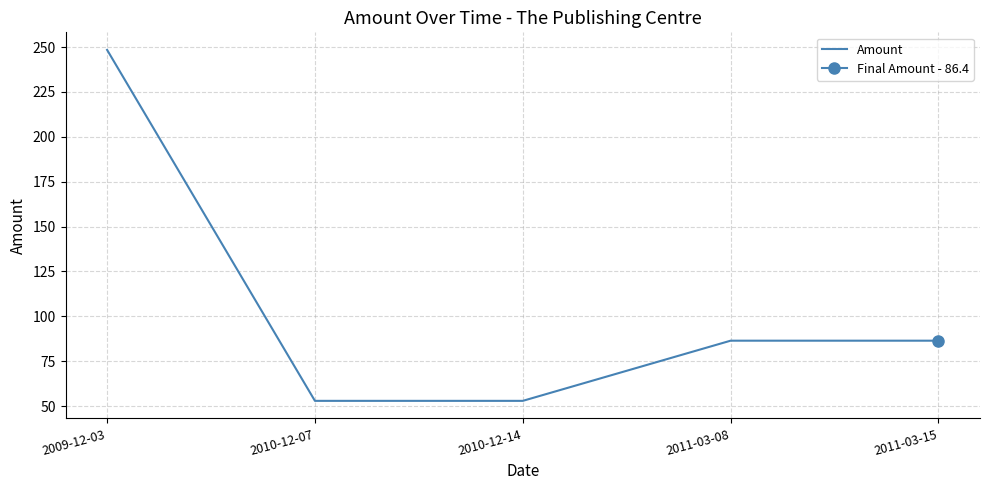

What is the label of the 4th point from the right?

2010-12-07